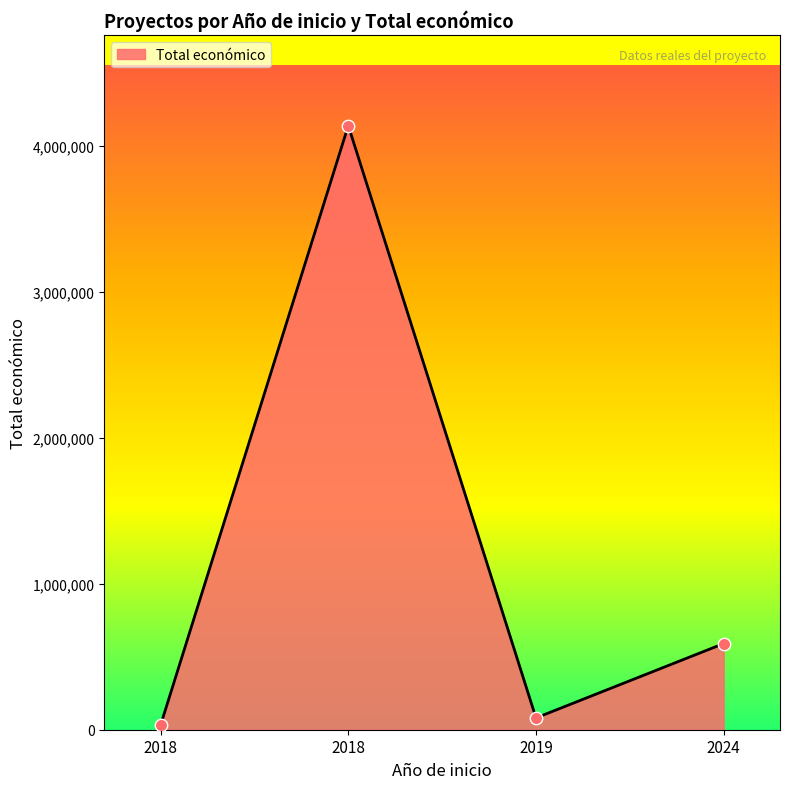

Does the chart have visible grid lines?

No